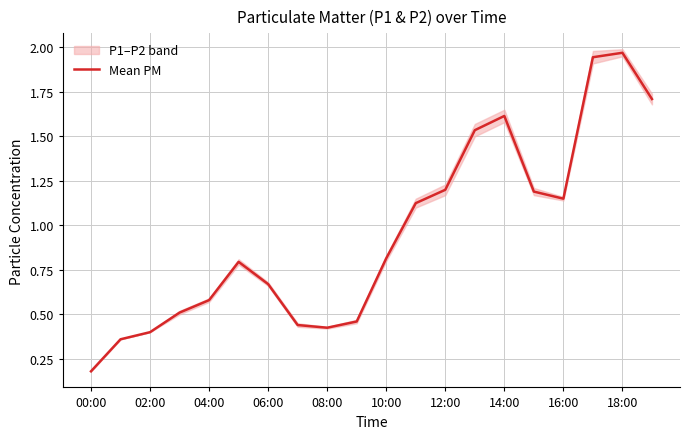

How many points are lower than both their immediate neighbors (excluding endpoints)?

2